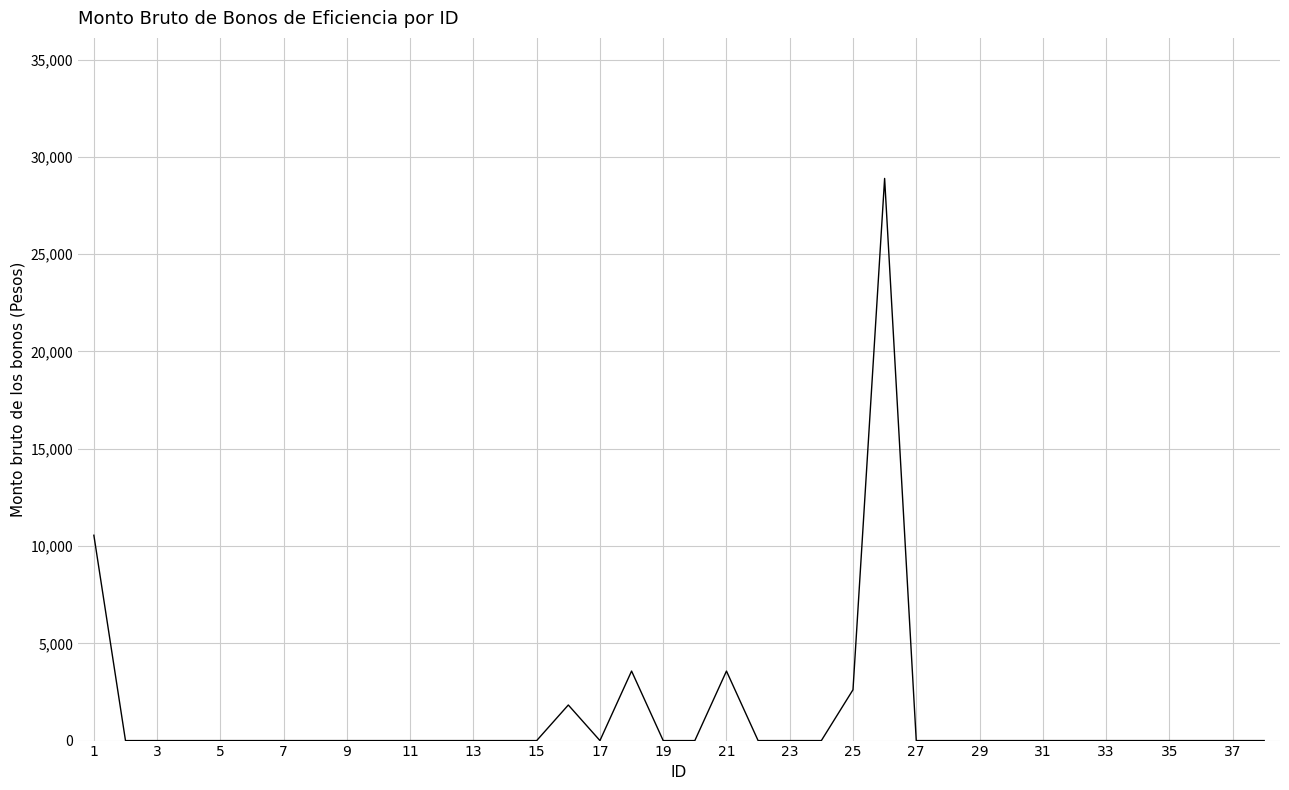

What is the maximum value shown in the chart?

28894.7